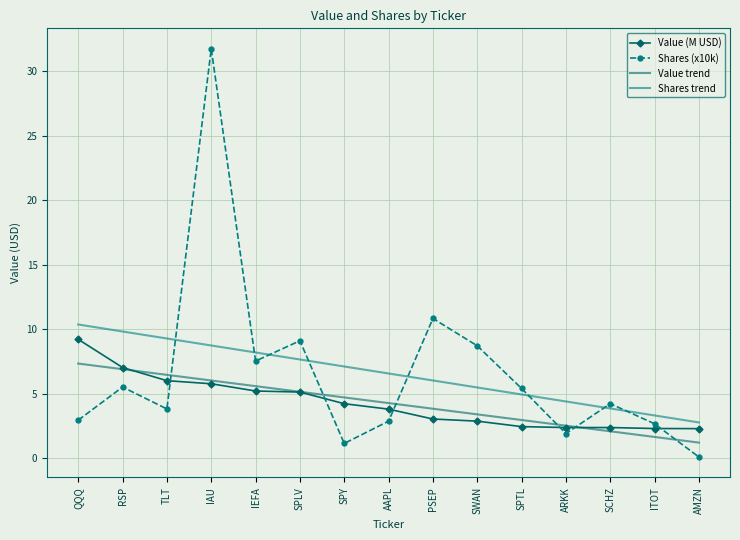

Rank the series by their maximum value, from lowest to highest.

Value trend, Value (M USD), Shares trend, Shares (x10k)